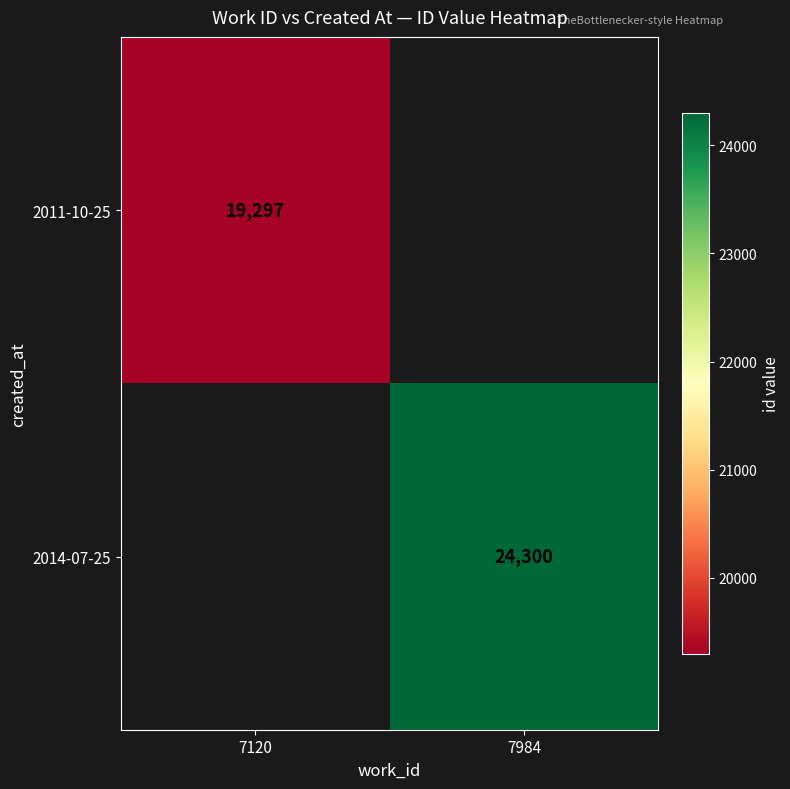

True or false: 2014-07-25 has a value of 15280 at 7984.

False